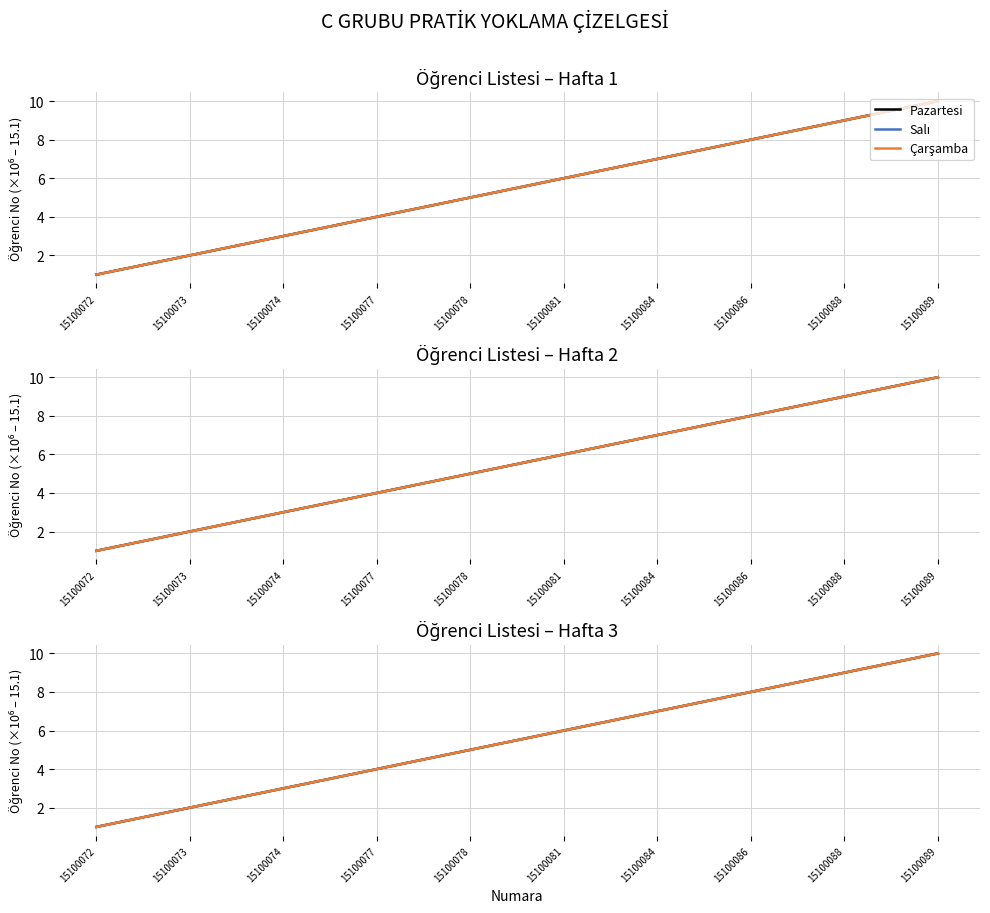

True or false: Çarşamba and Pazartesi intersect in this chart.

False